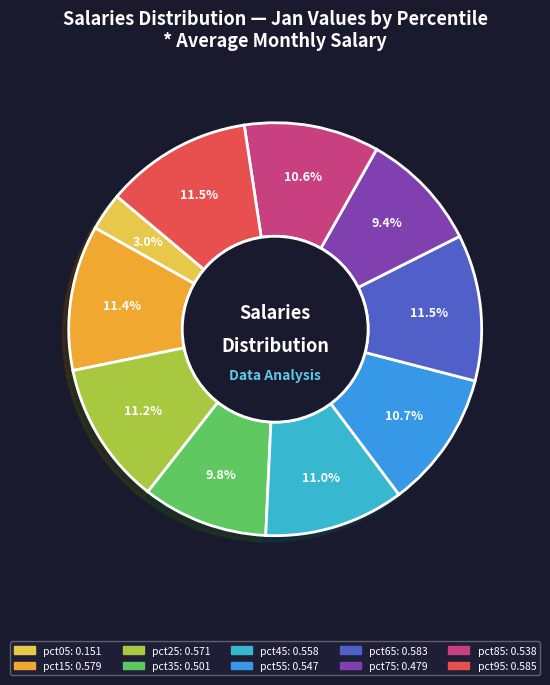

Combined, what portion of the pie is pct75 and pct15?

20.8%